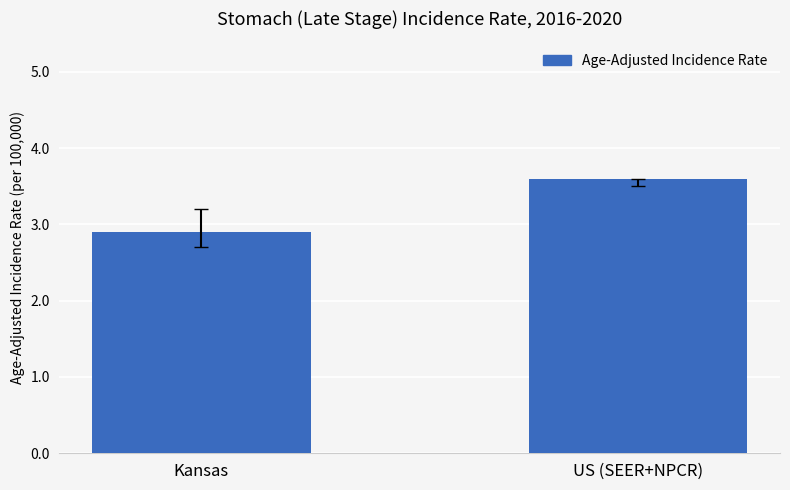

Are the bars horizontal?

No